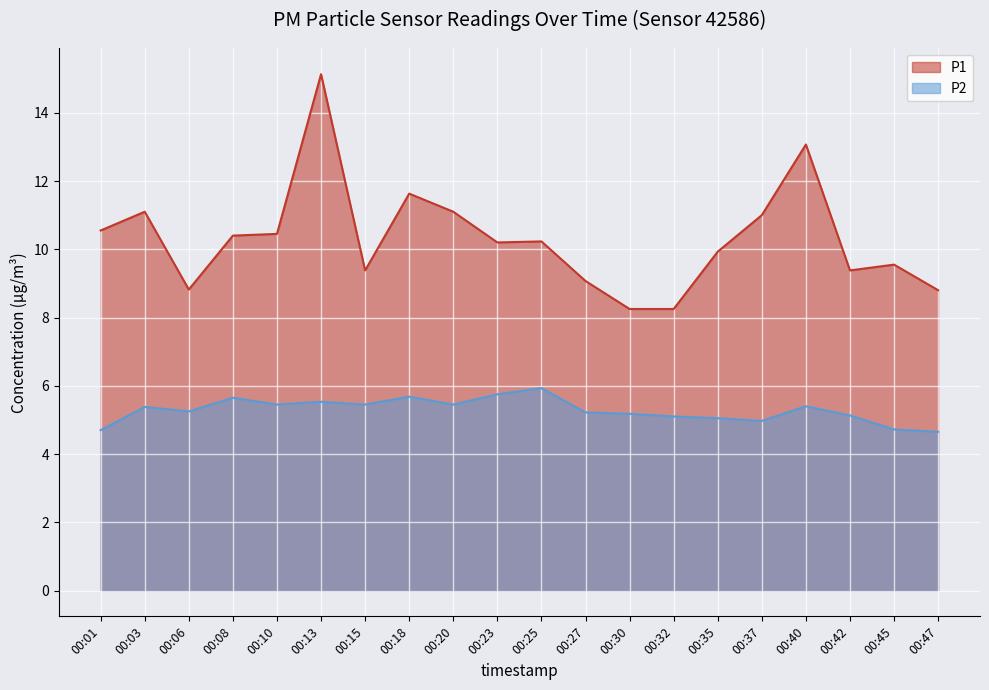

Rank the series by their maximum value, from lowest to highest.

P2, P1